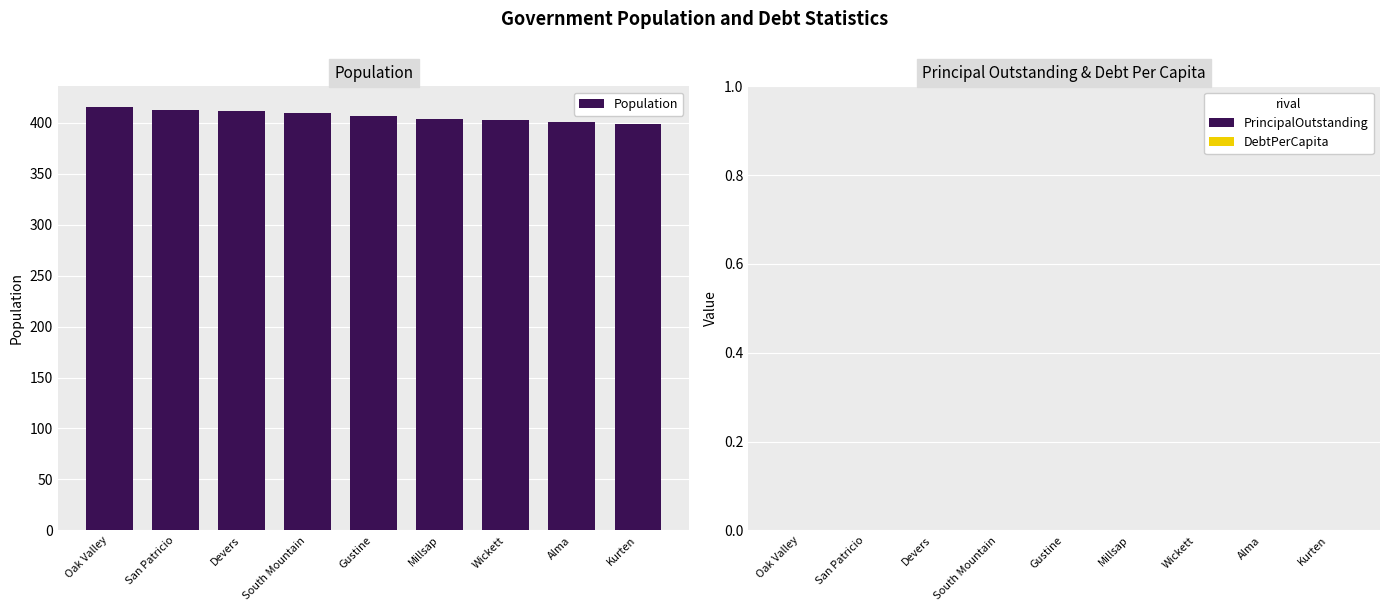

What is the change in value from Devers to Kurten?

-13